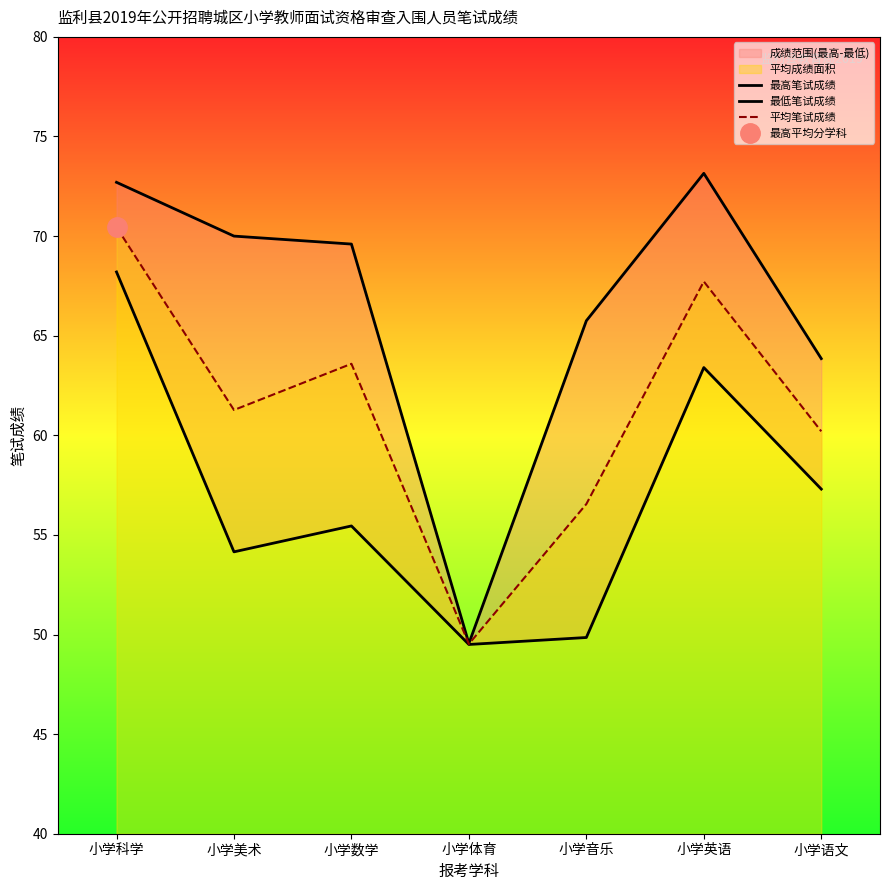

True or false: 最高笔试成绩 and 平均笔试成绩 intersect in this chart.

False